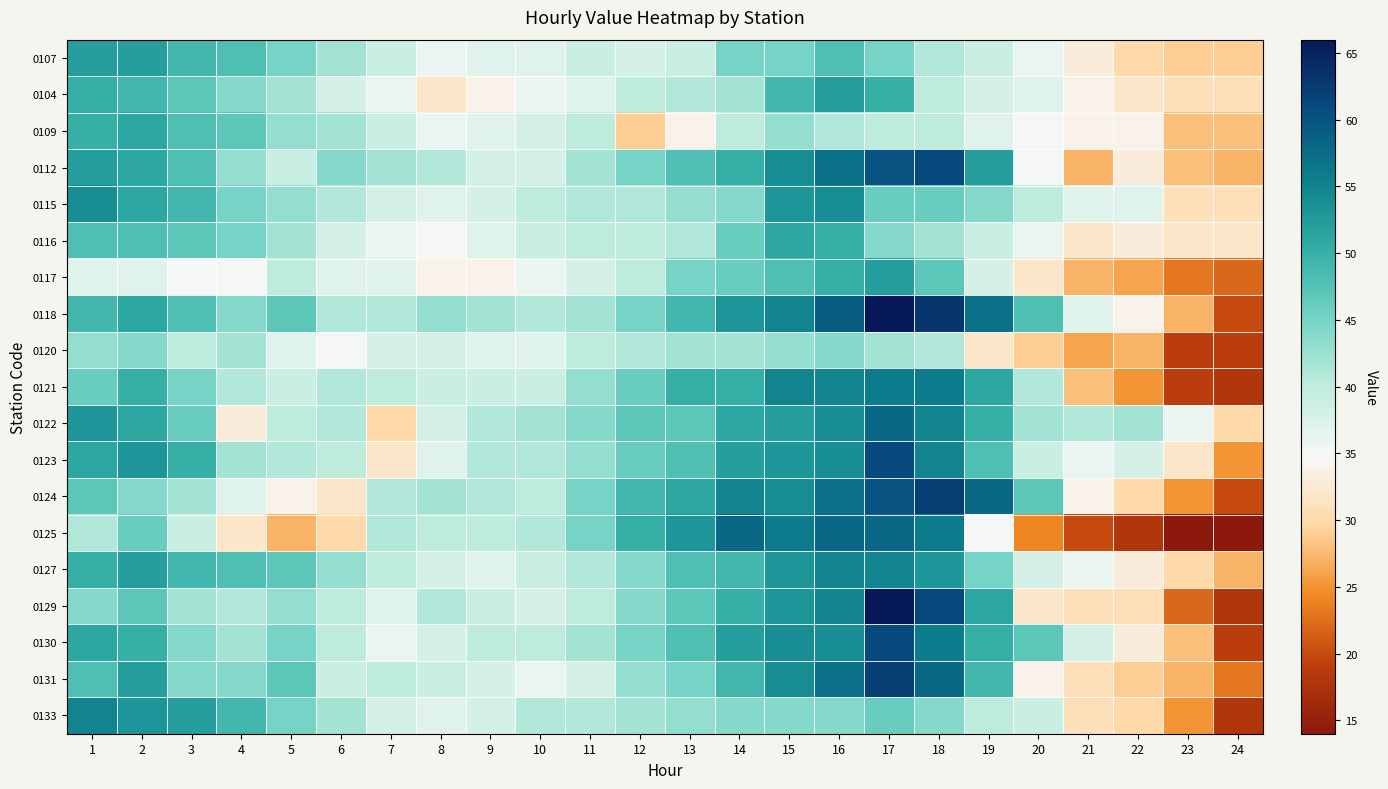

At which category does the chart reach its peak across all series?

17